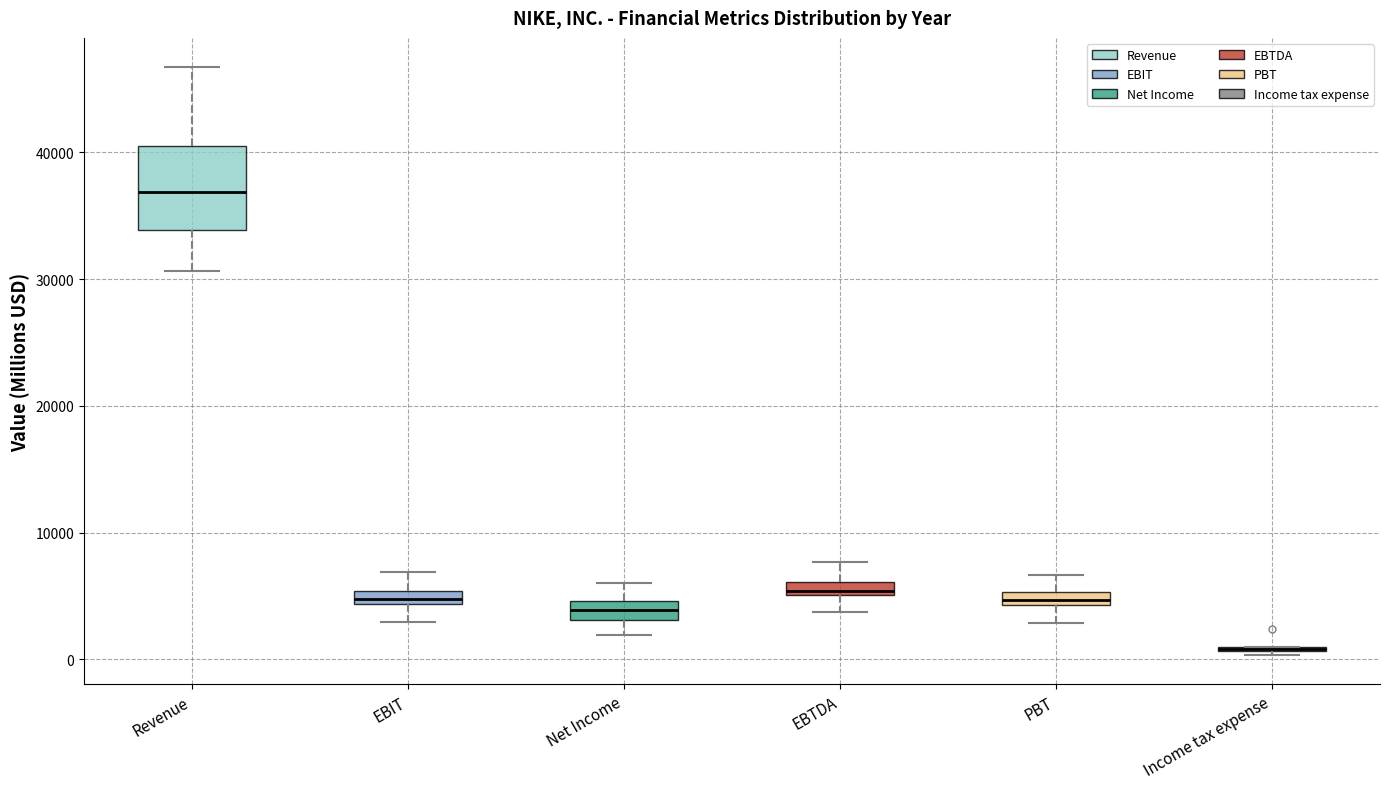

Where does the upper whisker of the box for Net Income end on the y-axis? The values are not printed on the chart, so give them approximately, as read against the axis.

6000